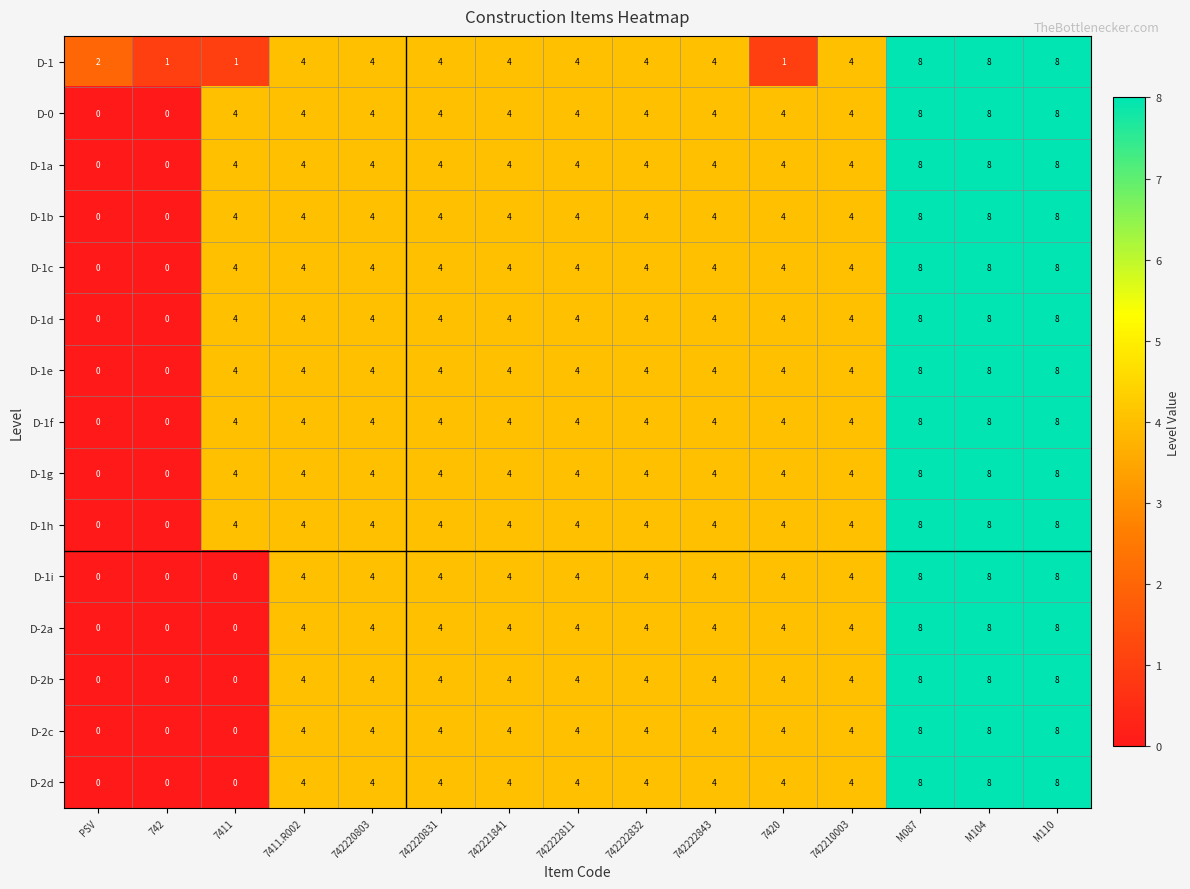

What is the greatest value displayed?

8